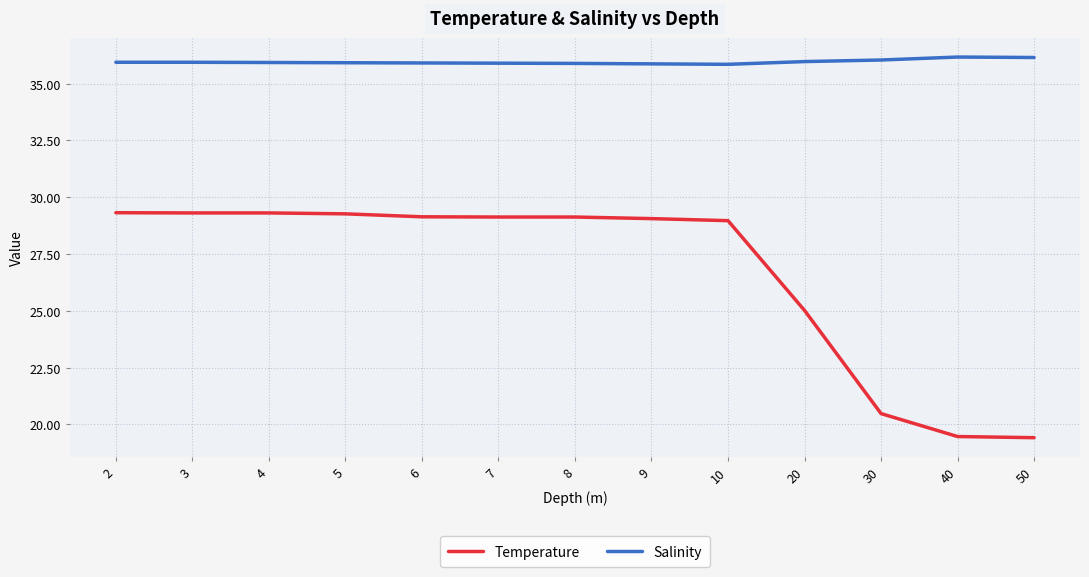

True or false: Salinity has a value of 35.9 at 6.

True